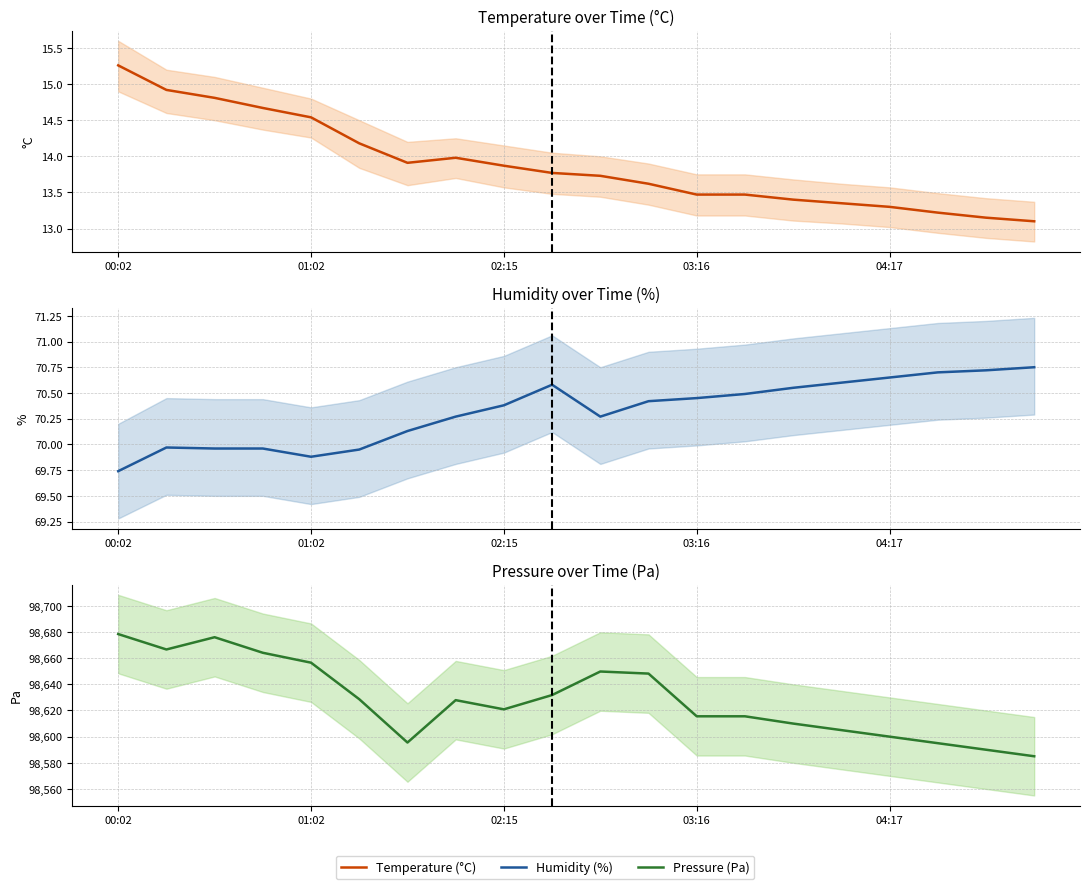

True or false: Temperature (°C) has a value of 13.1 at 19.

True